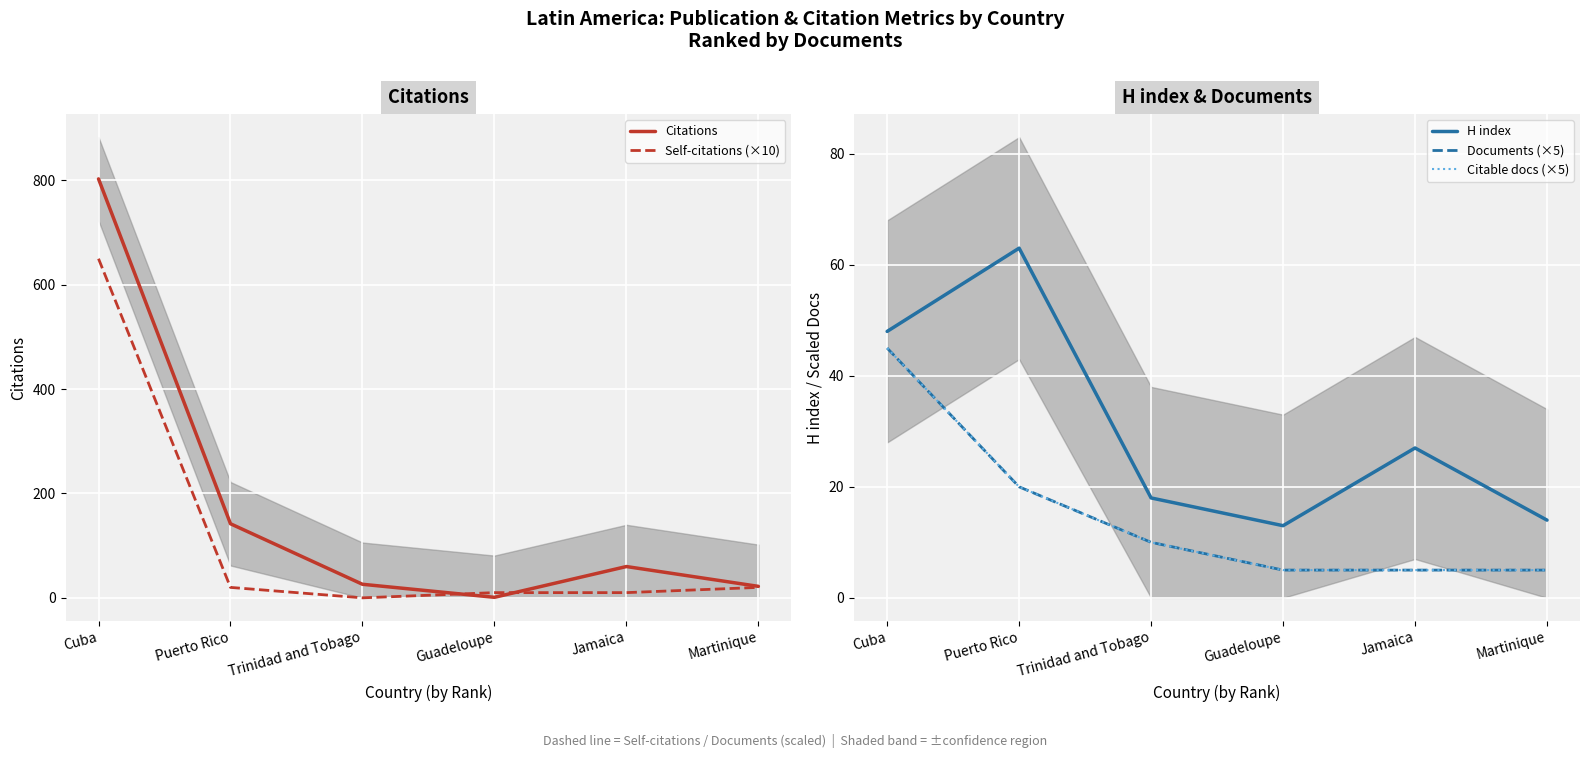

How many lines are shown in the chart?

5